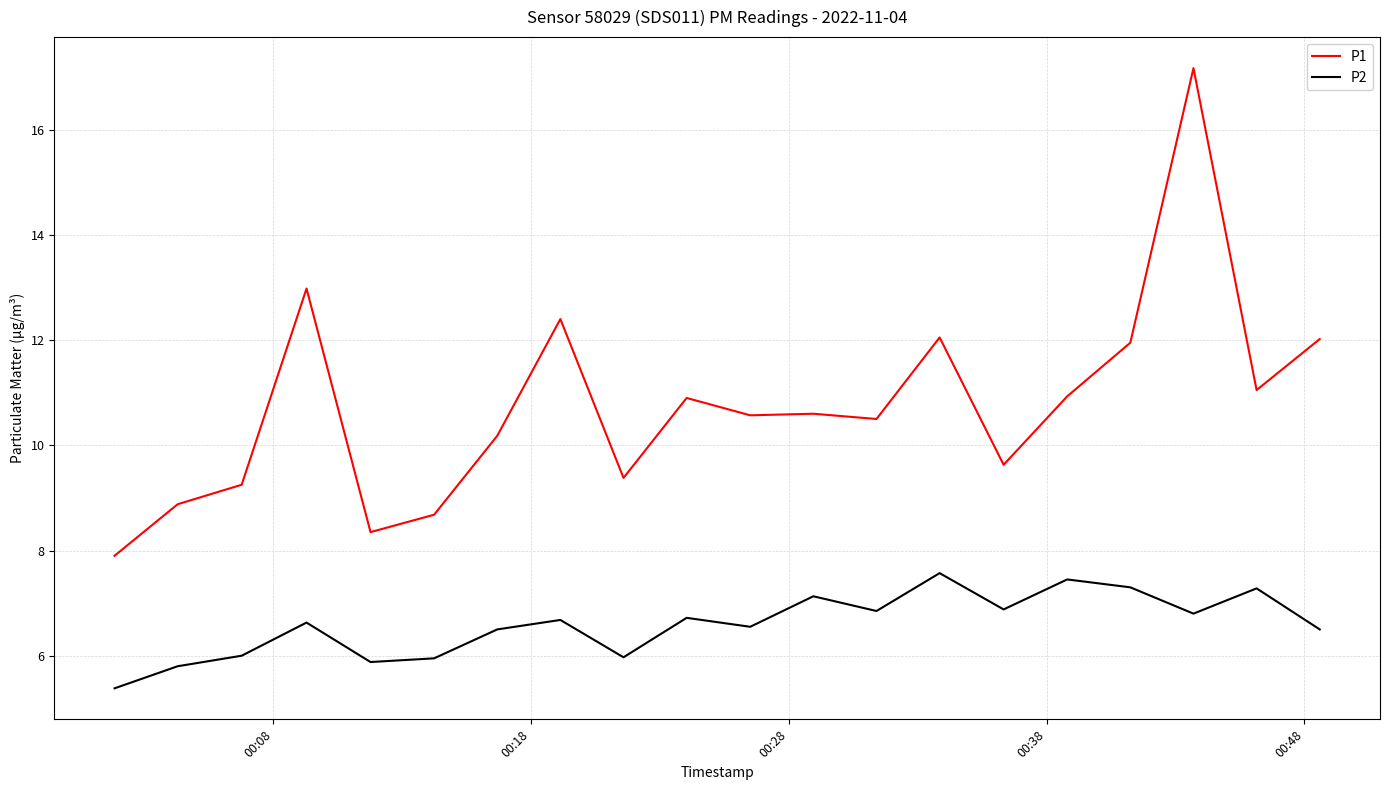

Rank the series by their average value, from lowest to highest.

P2, P1